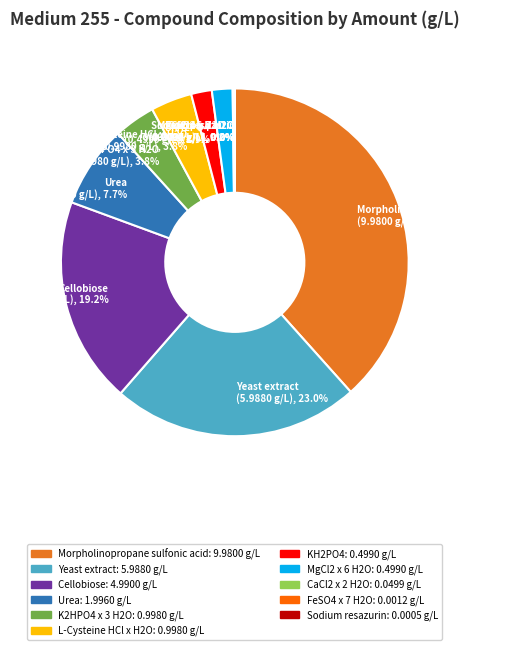

Between L-Cysteine HCl x H2O (0.9980 g/L), 3.8% and MgCl2 x 6 H2O (0.4990 g/L), 1.9%, which is larger?

L-Cysteine HCl x H2O (0.9980 g/L), 3.8%